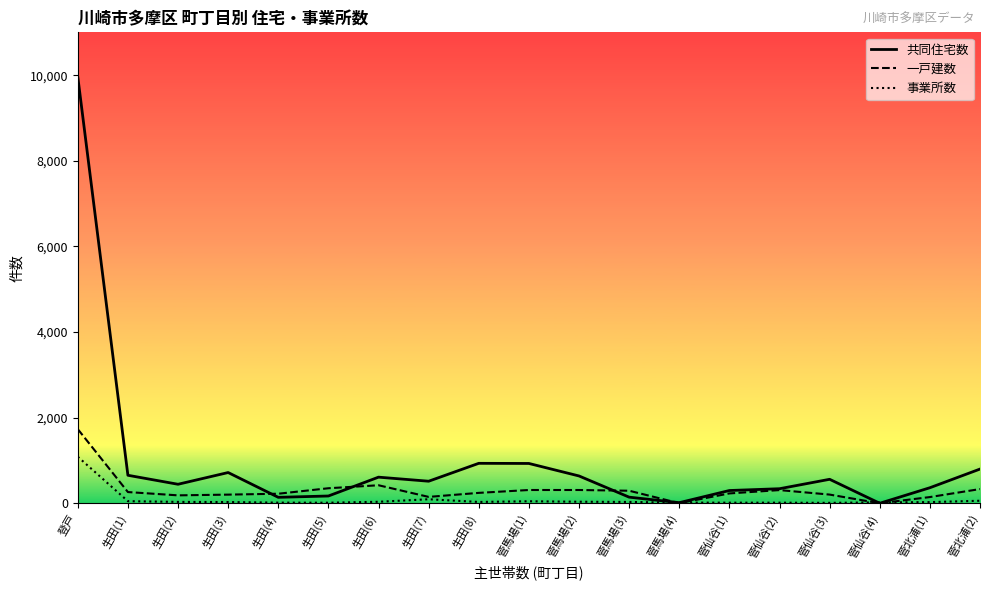

Which category has the highest value in the 共同住宅数 series?

登戸